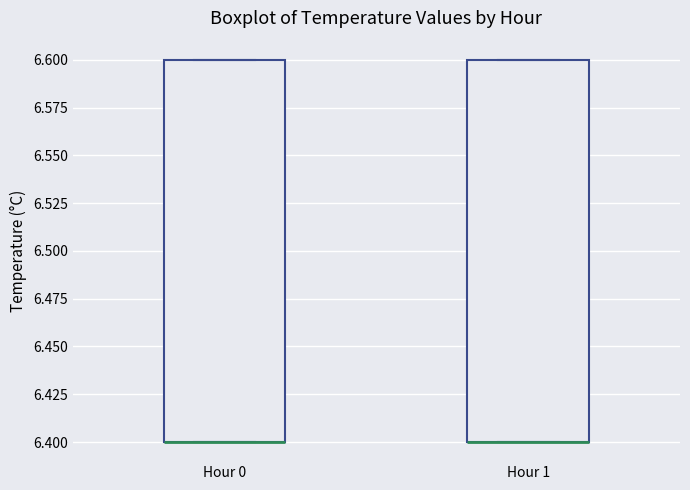

Reading left to right, read every box against the y-axis: the position of its median line, the range the box covers, and the ends of its whiskers. The values are not printed on the chart, so give them approximately, as read against the axis.

Hour 0: median 6.4 (drawn on the box's lower edge), box 6.4 to 6.6, whiskers 6.4 to 6.6
Hour 1: median 6.4 (drawn on the box's lower edge), box 6.4 to 6.6, whiskers 6.4 to 6.6